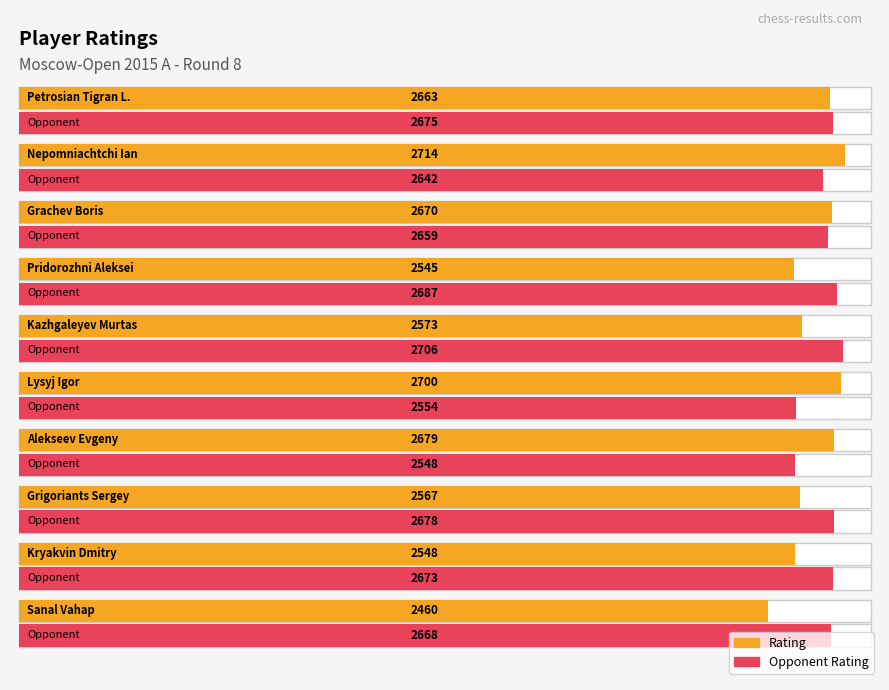

Which category has the lowest value in the Rating series?

Sanal Vahap